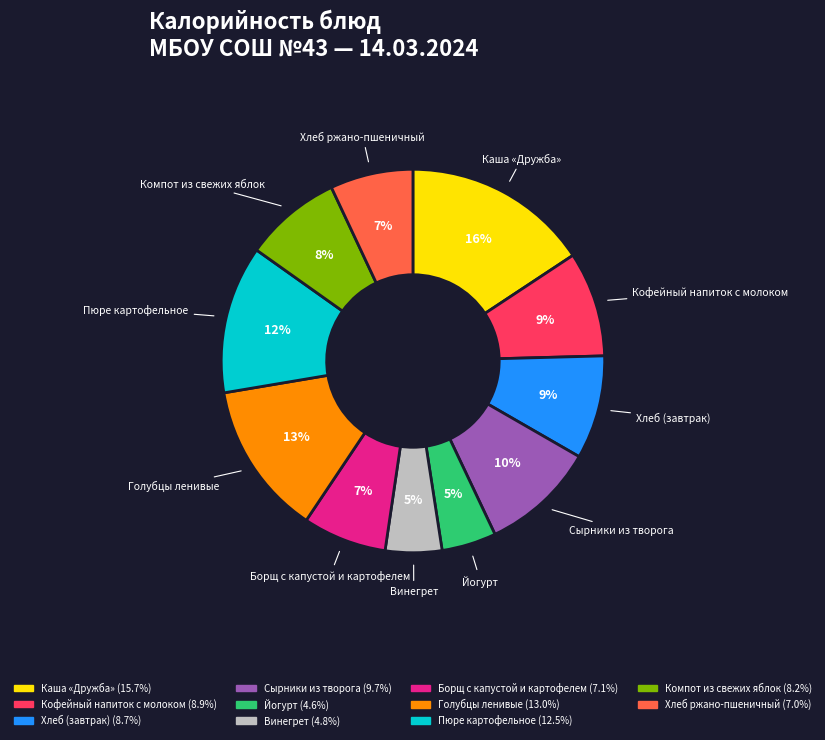

To the nearest percent, what is the difference between the Йогурт and Сырники из творога slice percentages?

5%